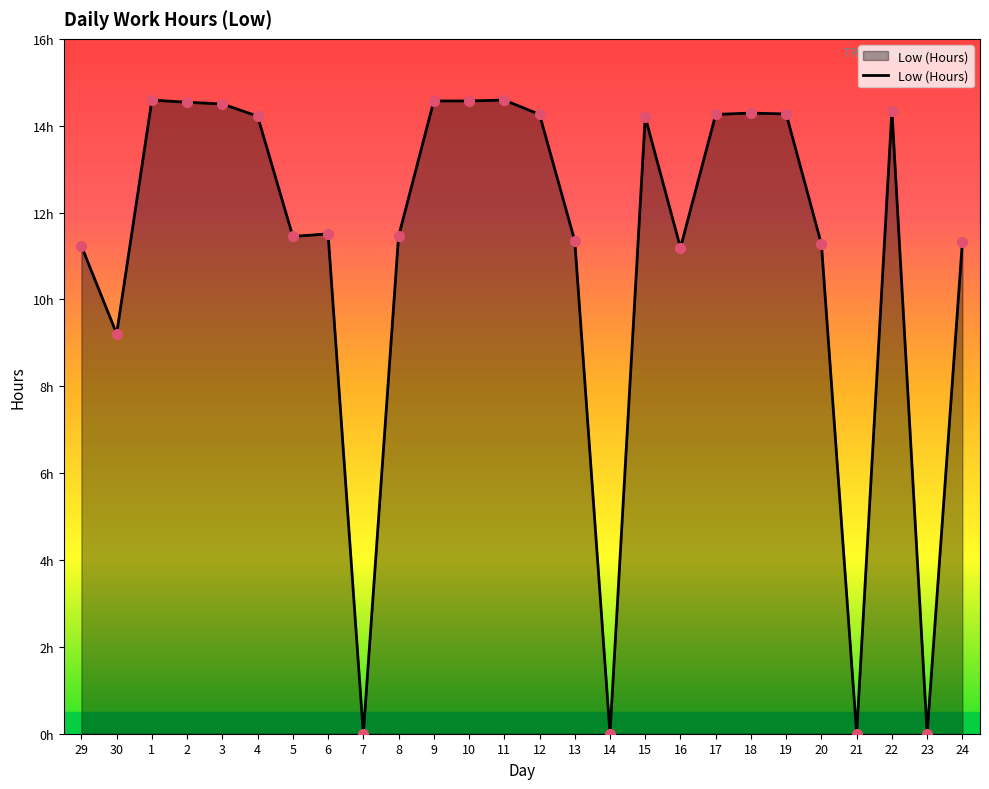

Between 22 and 13, which is larger?

22